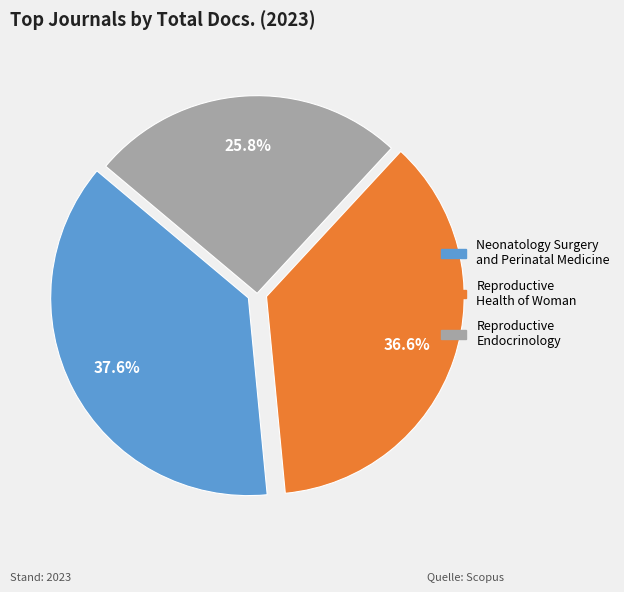

Is there any slice that represents more than half of the pie?

No